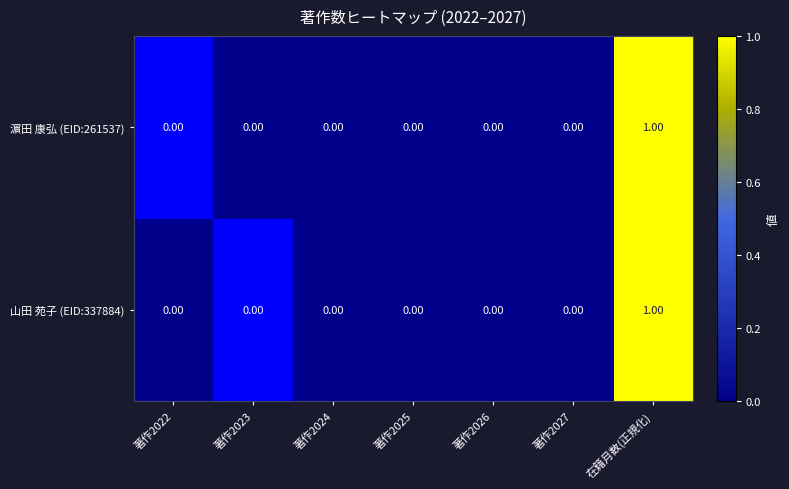

At which category is the sum across all series the highest?

在籍月数(正規化)